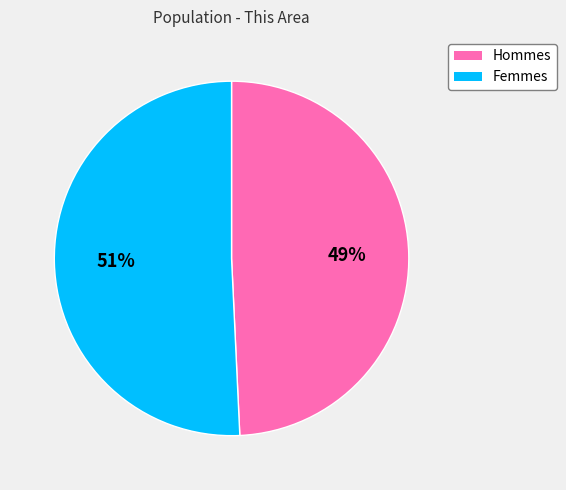

What is the largest slice in the pie chart?

Femmes